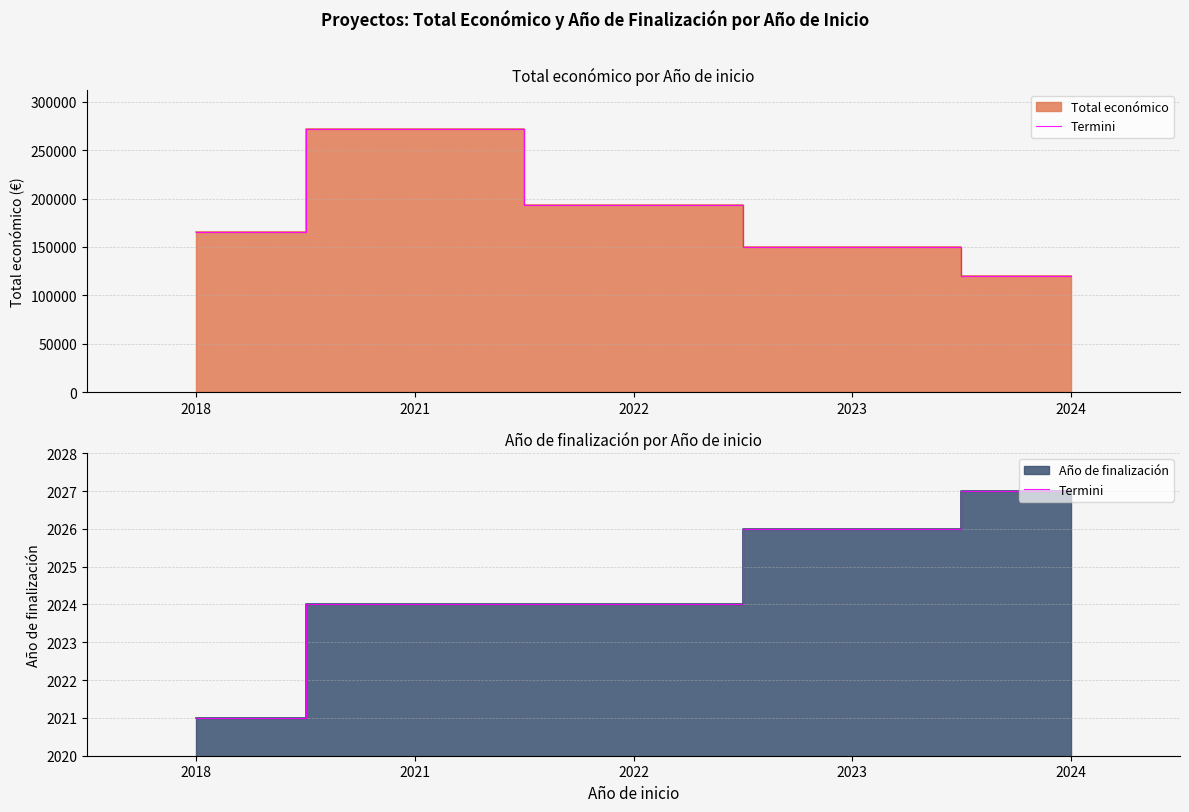

The value at 2023 is 1343. True or false?

False